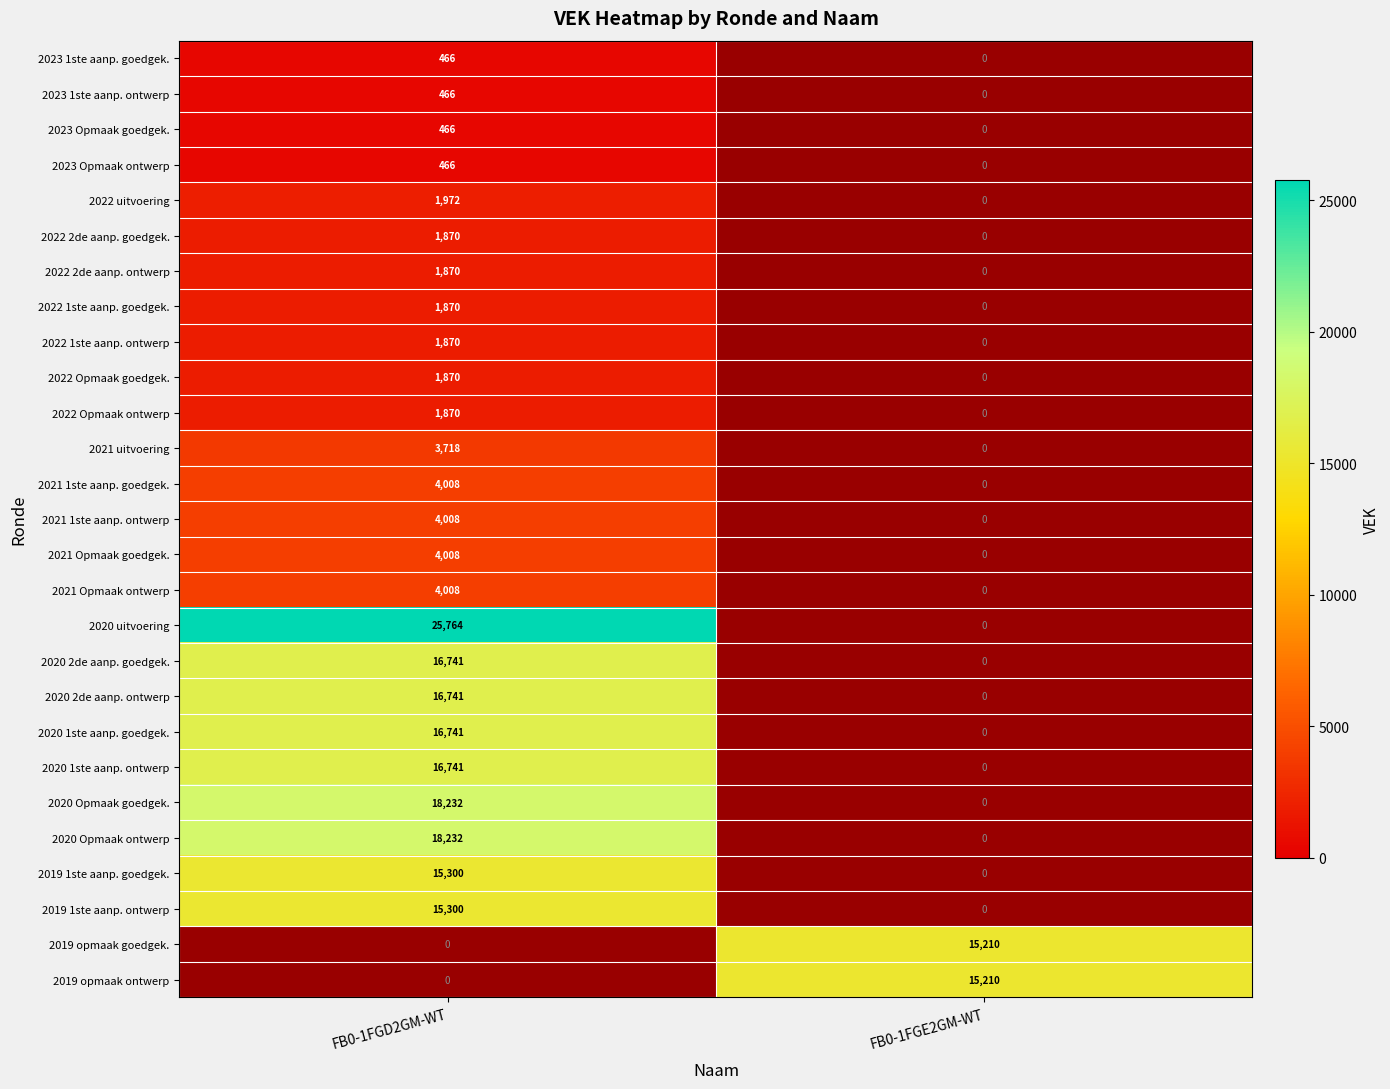

How many positive values does the 2022 Opmaak ontwerp series have?

1